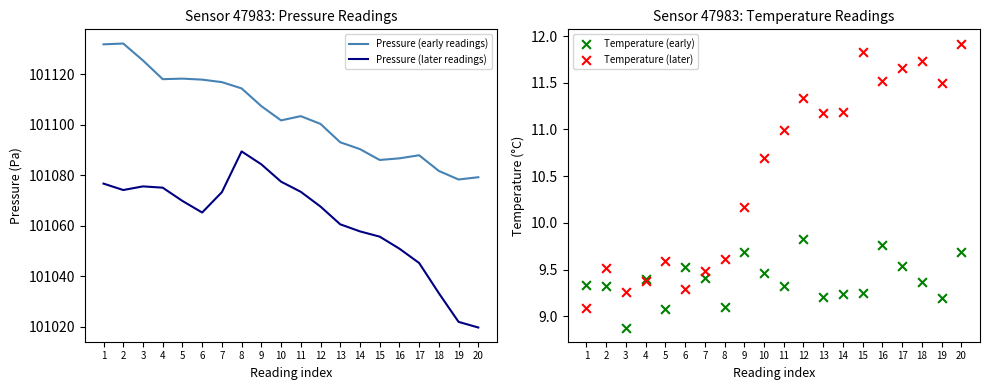

What is the total value across all series at 12?

202189.1